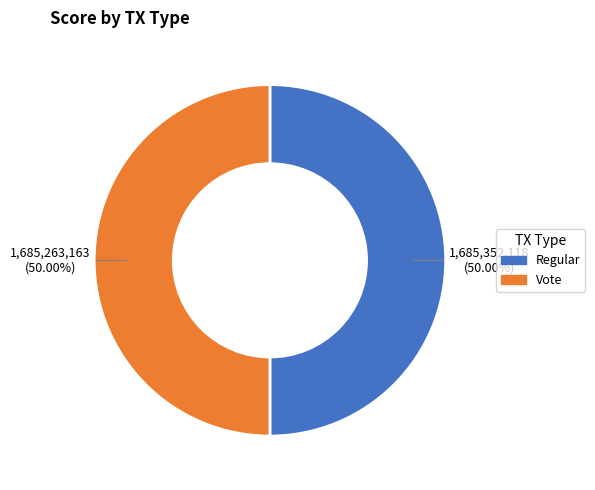

What percentage is the Regular slice, to the nearest percent?

50%